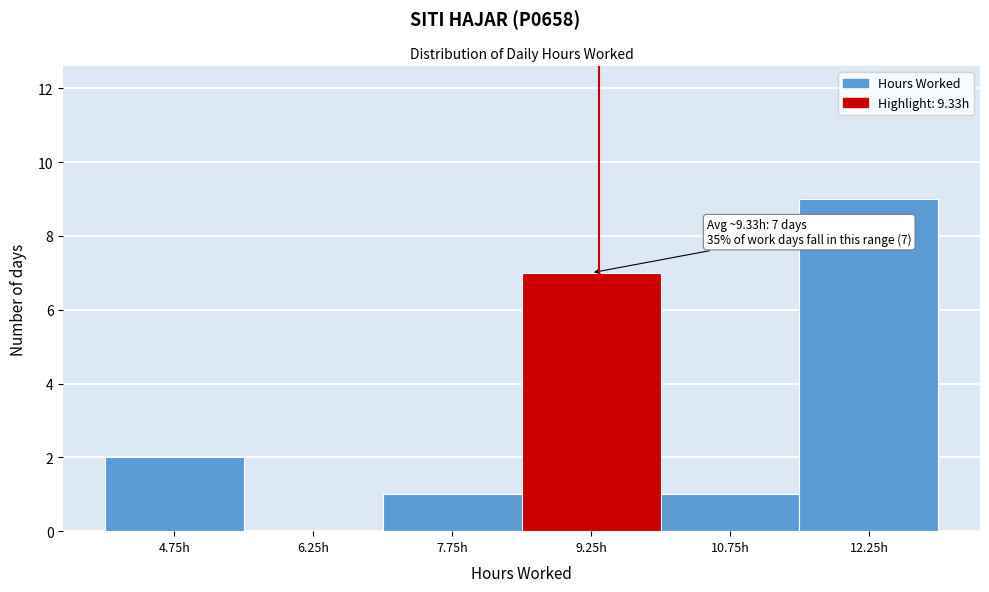

Over which range of the x-axis is the bar tallest?

11.5 to 13.0